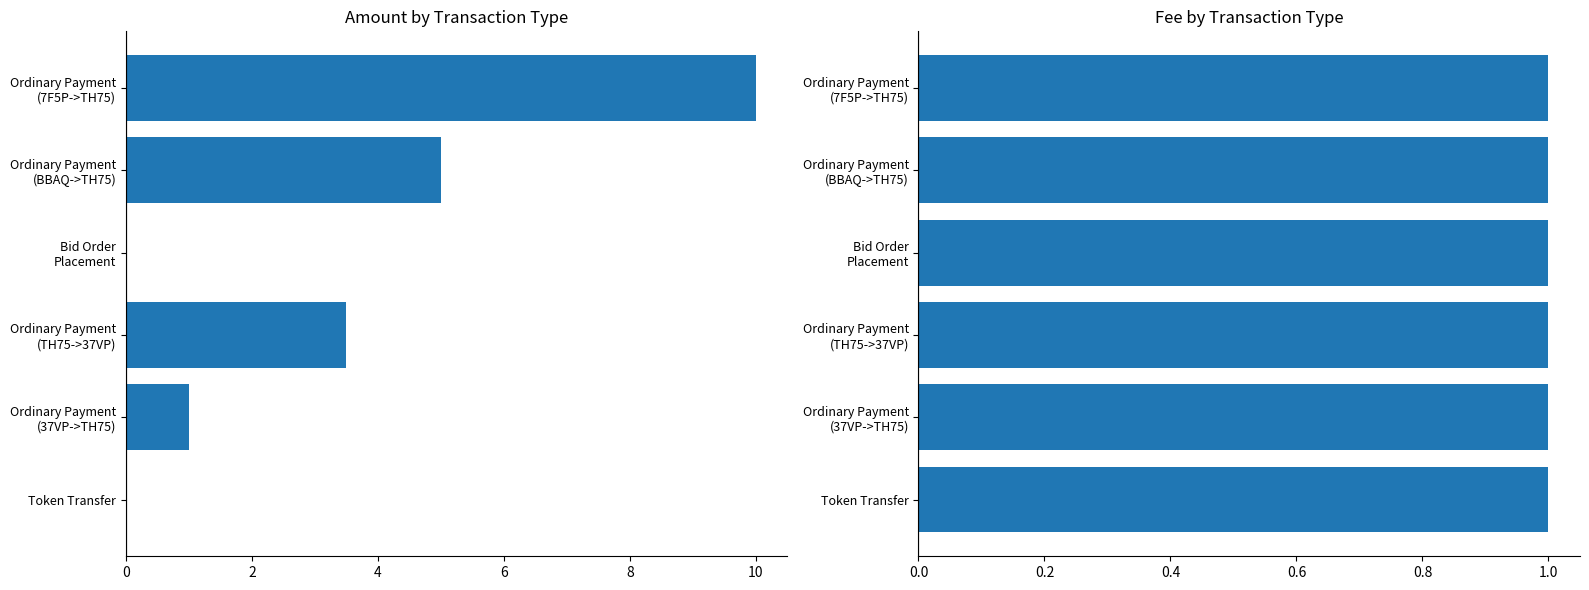

Which series has the widest spread of values?

Amount